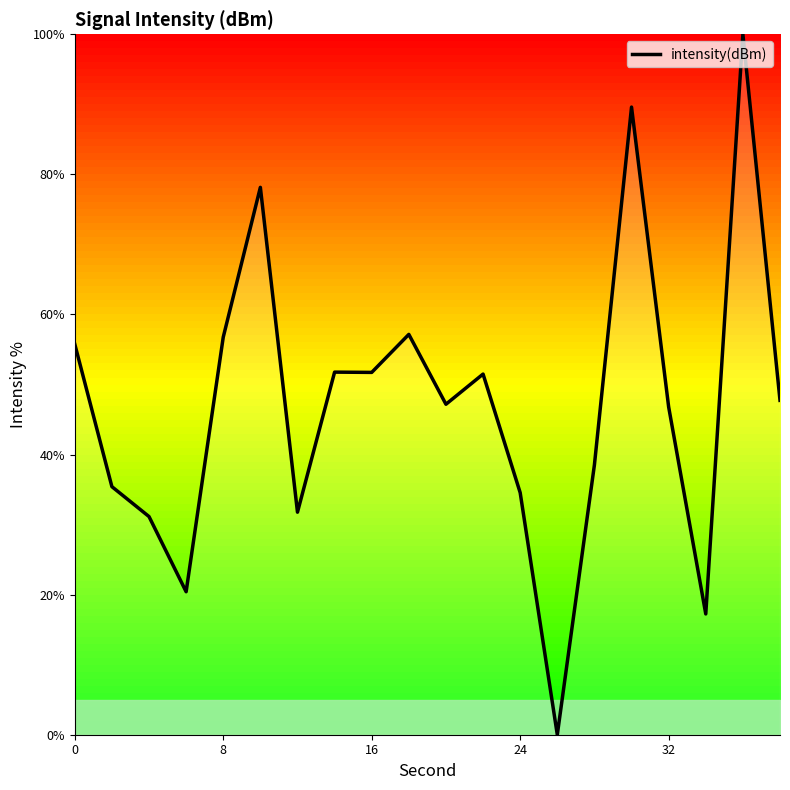

Count the number of categories in the chart.

20